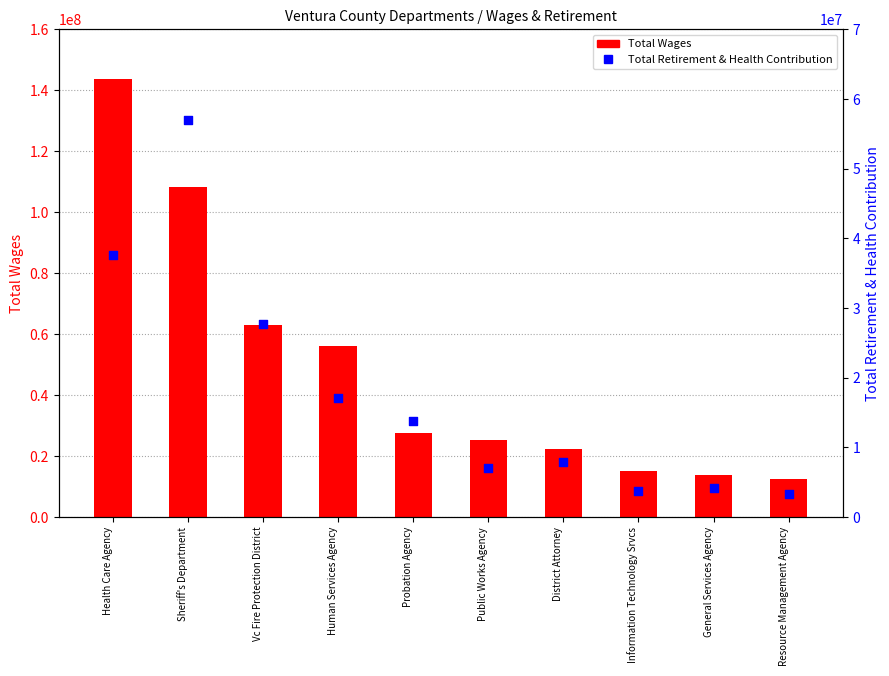

What are all the series names shown in the legend?

Total Wages, Total Retirement & Health Contribution